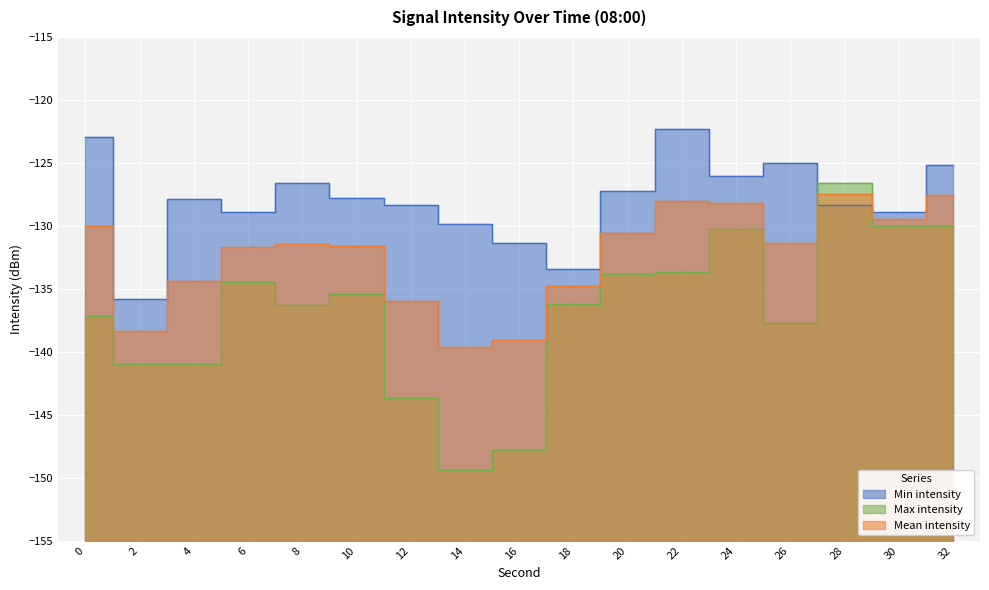

Rank the series by their average value, from lowest to highest.

Max intensity, Mean intensity, Min intensity